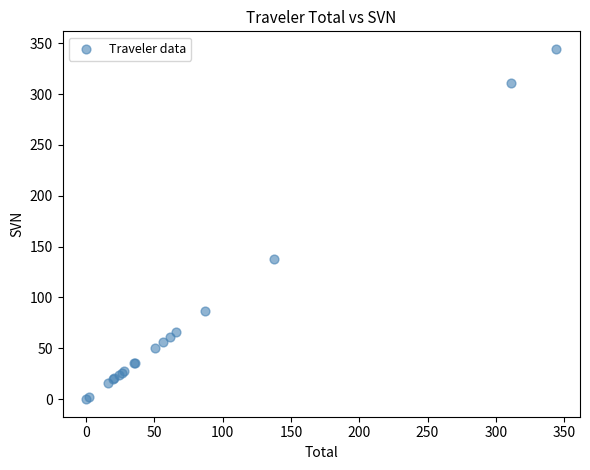

What Y value in the scatter plot is closest to 172?

137.9